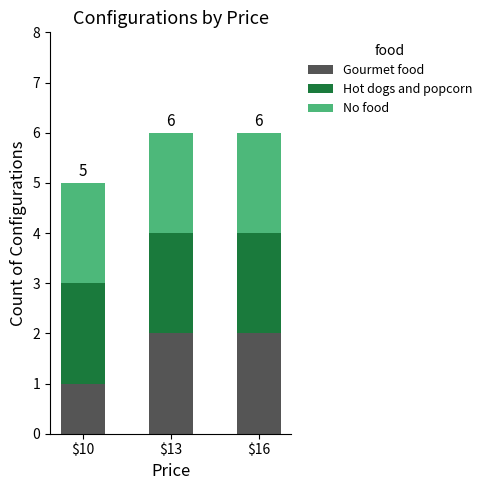

The Gourmet food series shows 1 at $10. True or false?

True